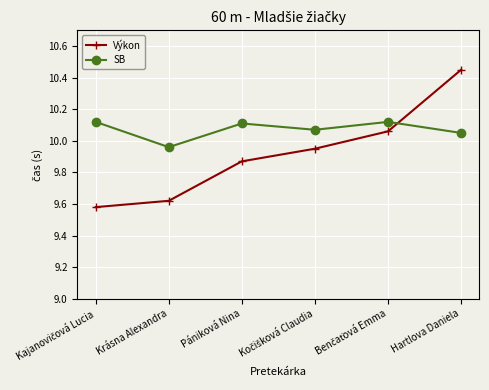

At how many categories does at least one series exceed 10?

5